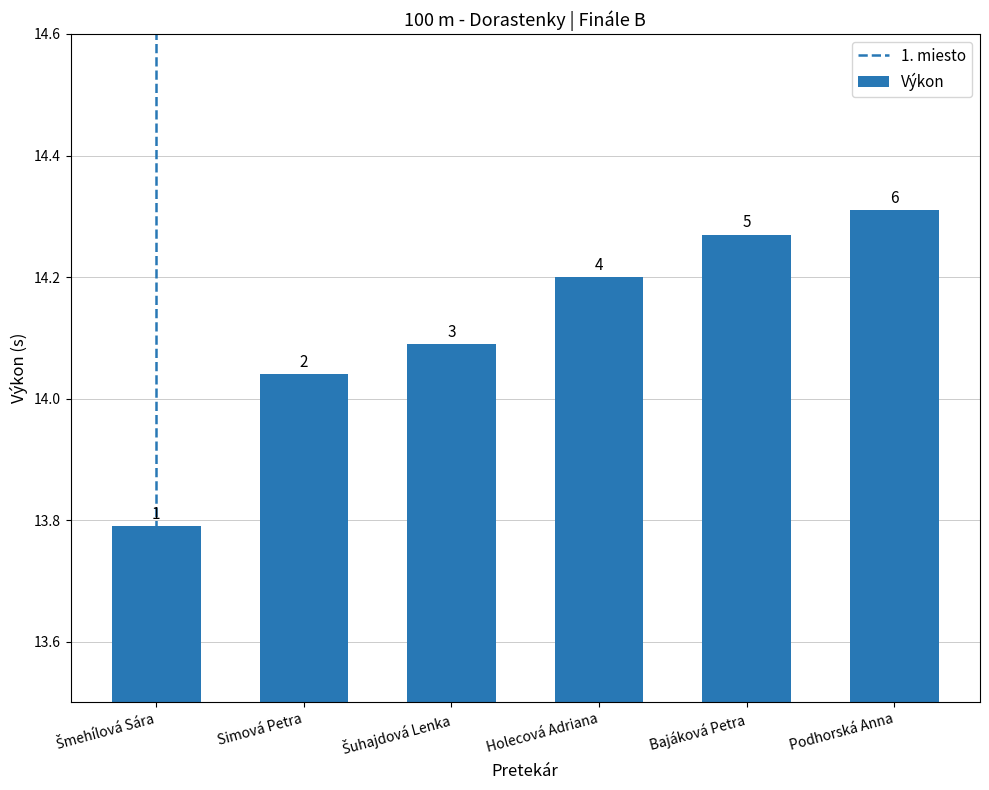

What position from the left is Podhorská Anna?

6